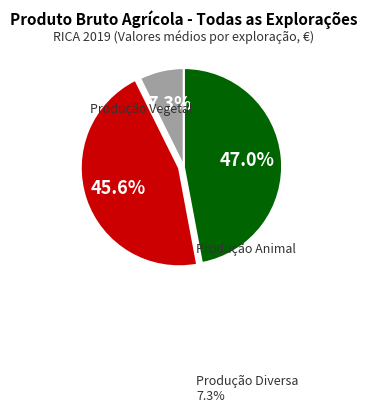

Do Produção Vegetal and Produção Diversa together represent more than half of the pie?

Yes